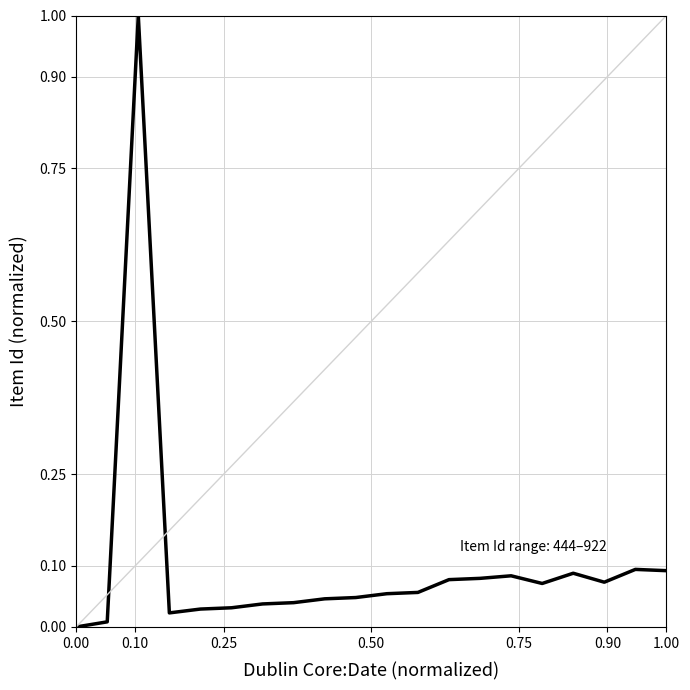

What is the difference between the maximum and minimum values?

1.0